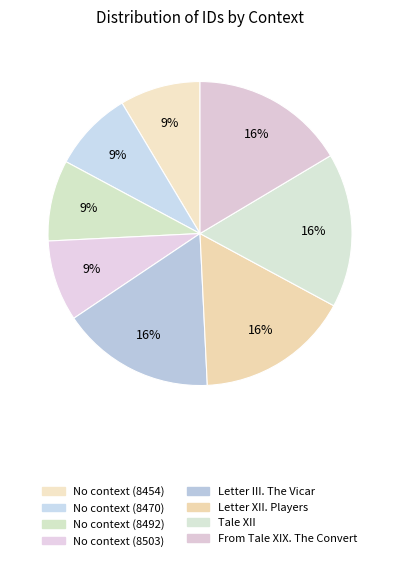

How many slices are in this pie chart?

8